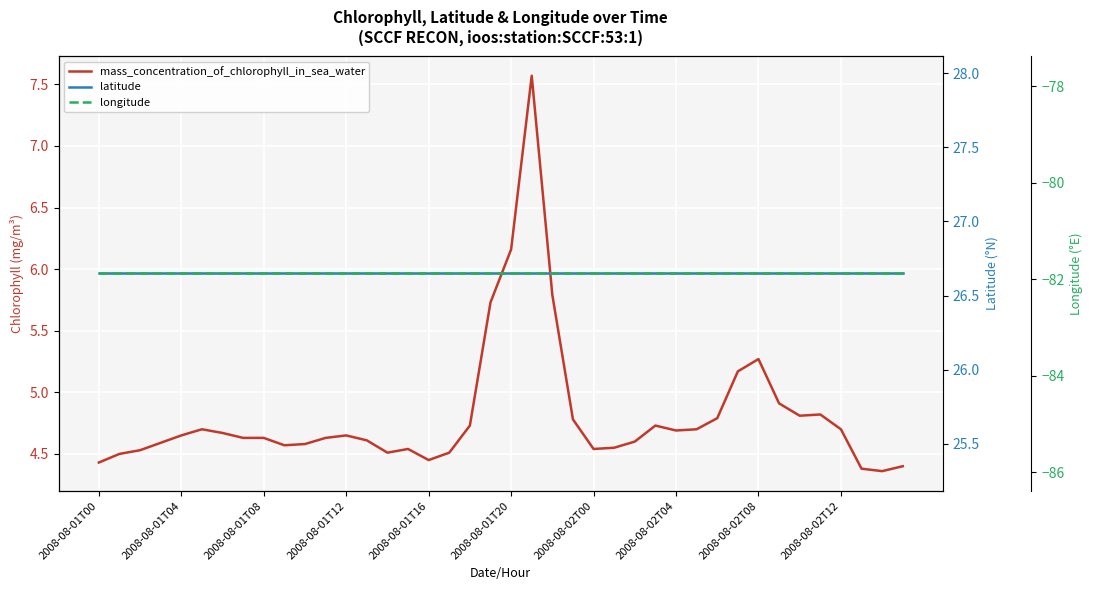

What are all the series names shown in the legend?

mass_concentration_of_chlorophyll_in_sea_water, latitude, longitude